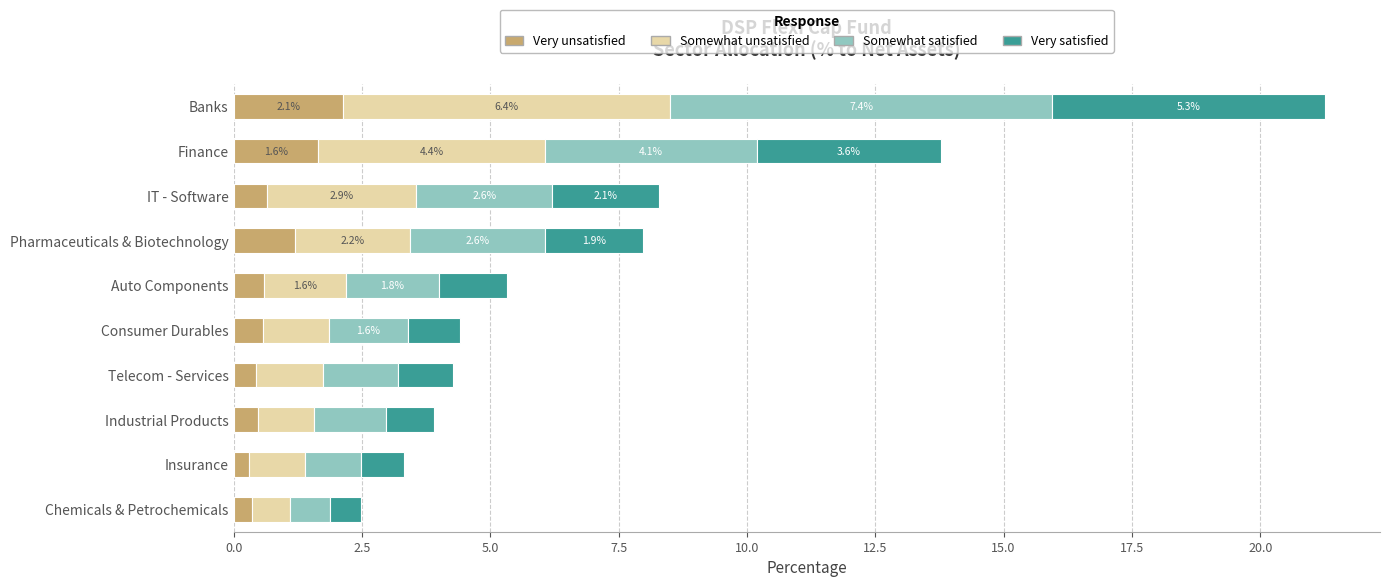

What is the difference between the maximum and second lowest values in the Very unsatisfied series?

1.8